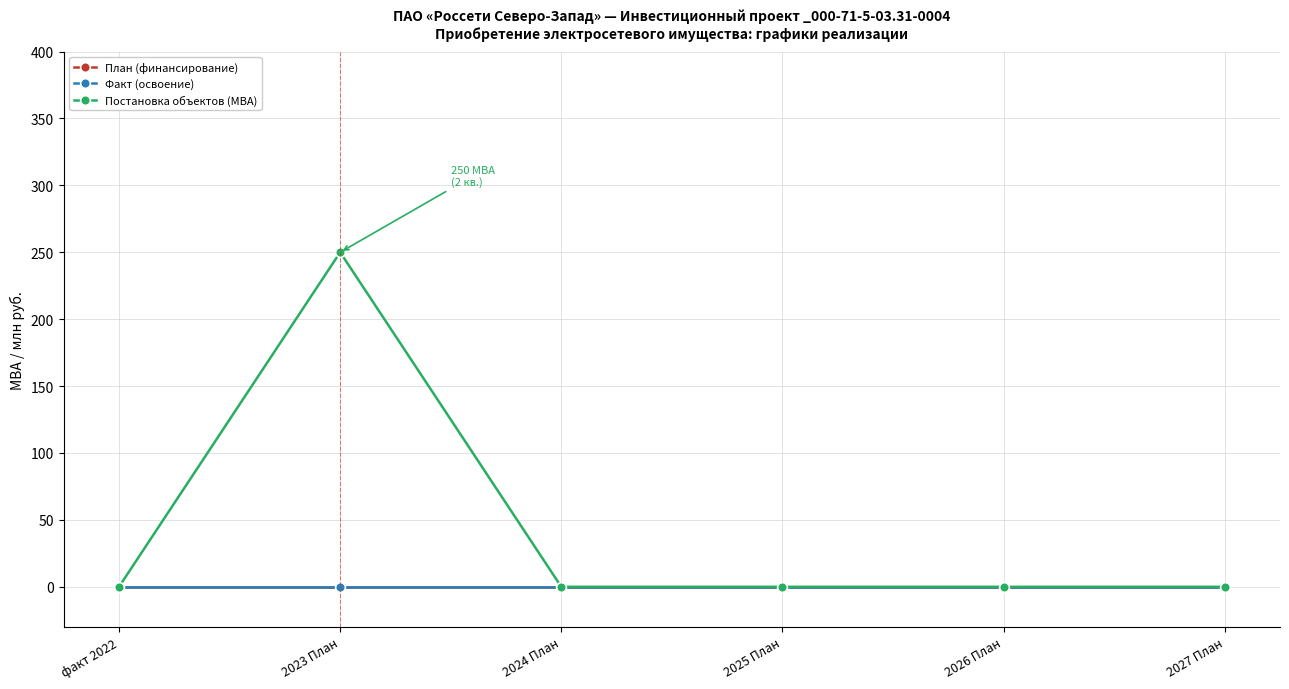

Is this an area chart (filled region under the line)?

No